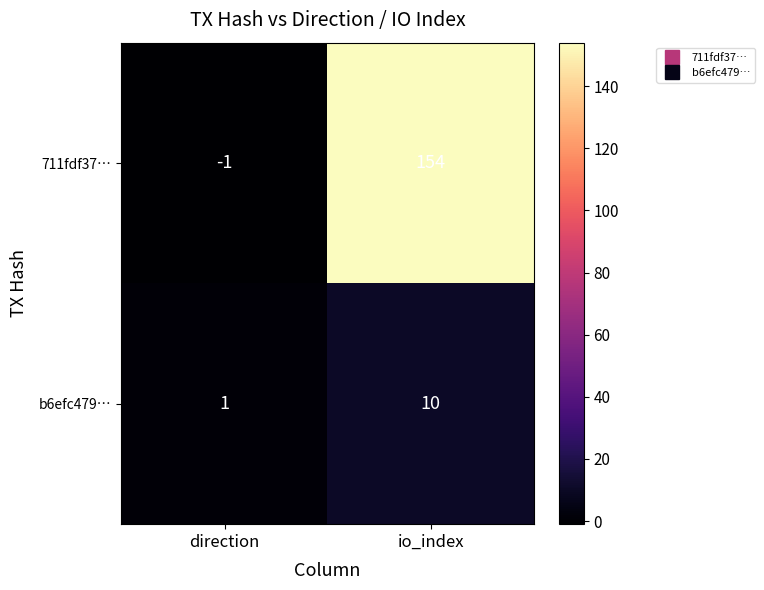

List the series in order of their peak value, lowest first.

b6efc479…, 711fdf37…